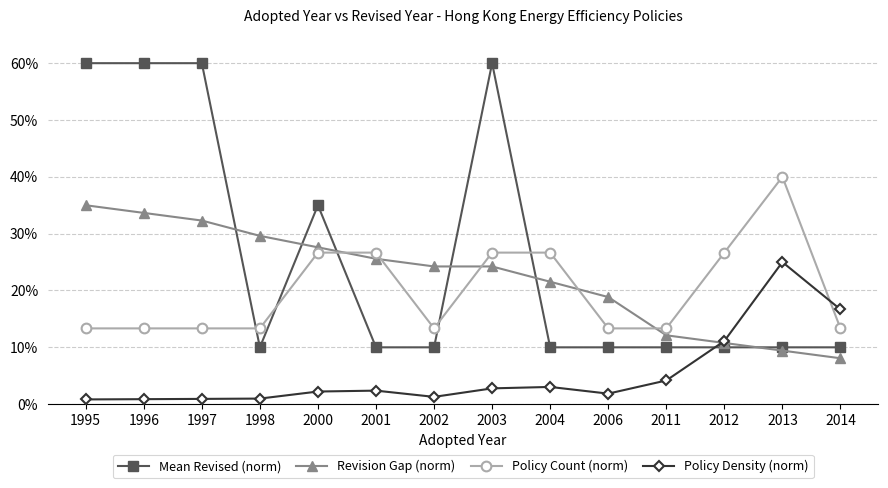

What is the value of the Policy Count (norm) point at the 11th from the left?

13.3